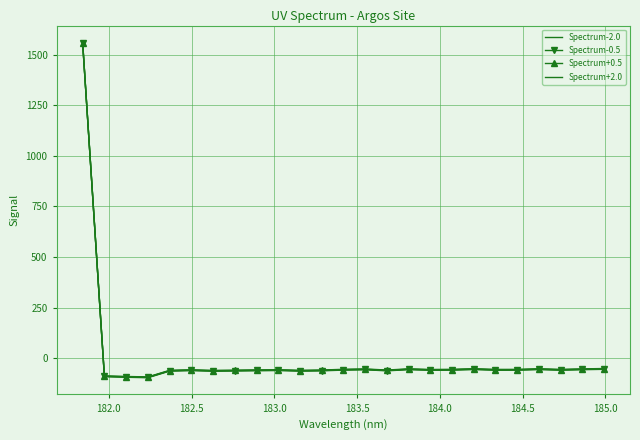

What is the lowest value of the Spectrum-2.0 series?

-95.5